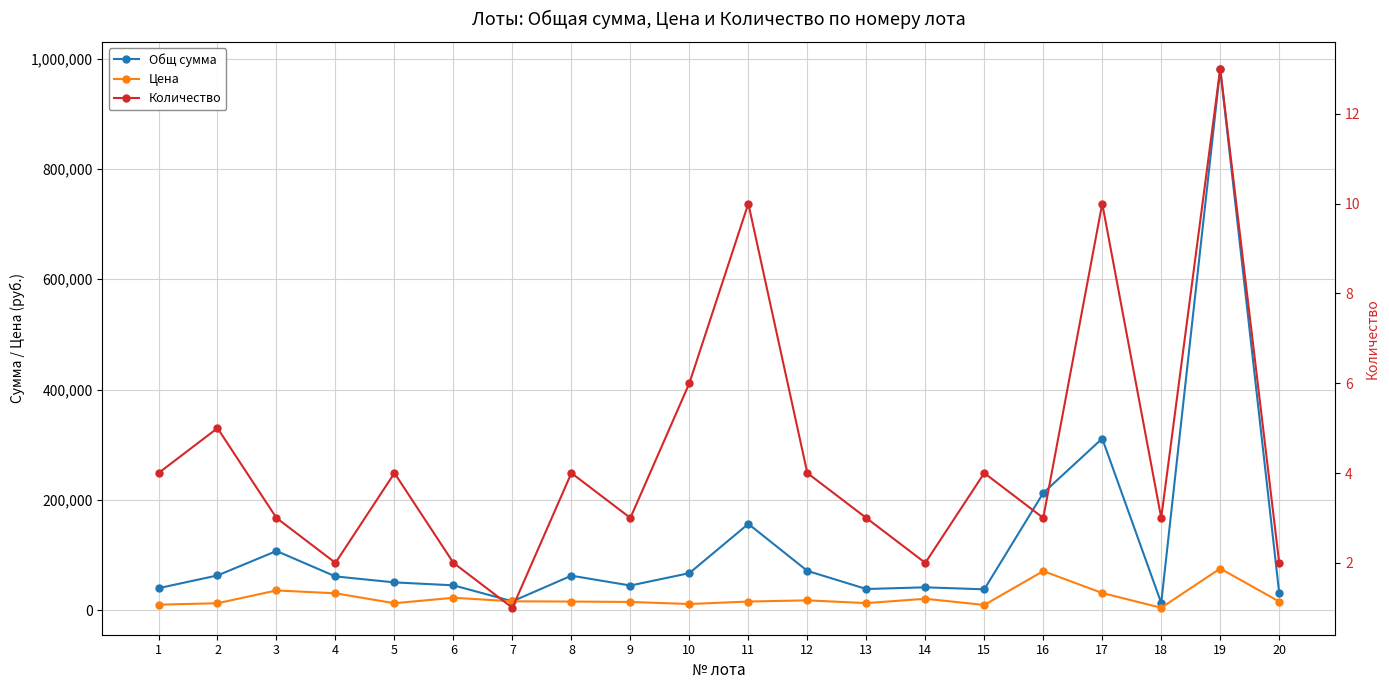

How many lines are shown in the chart?

3